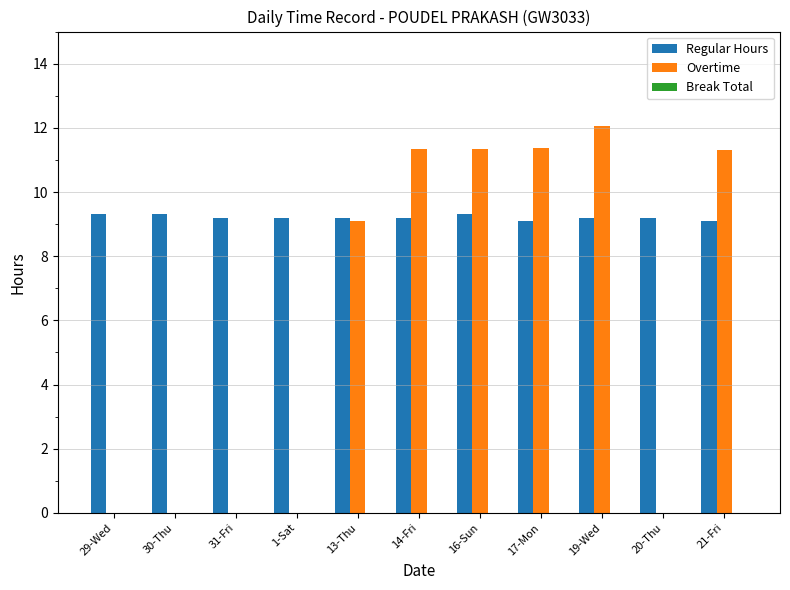

Is the value of Regular Hours at 1-Sat greater than the value of Overtime at 31-Fri?

Yes